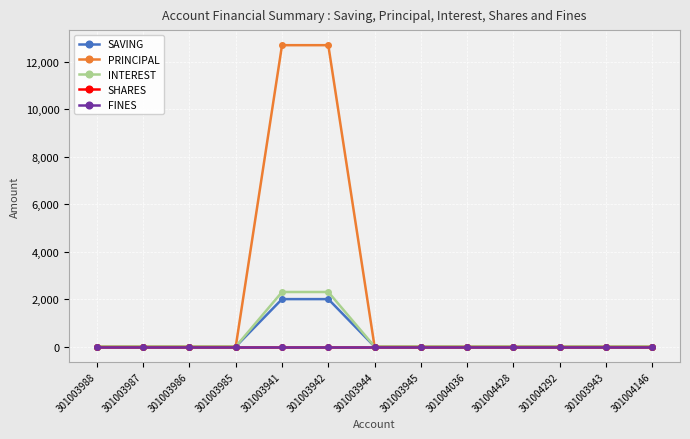

At 301004292, list the series in order from largest to smallest.

SAVING, PRINCIPAL, INTEREST, SHARES, FINES